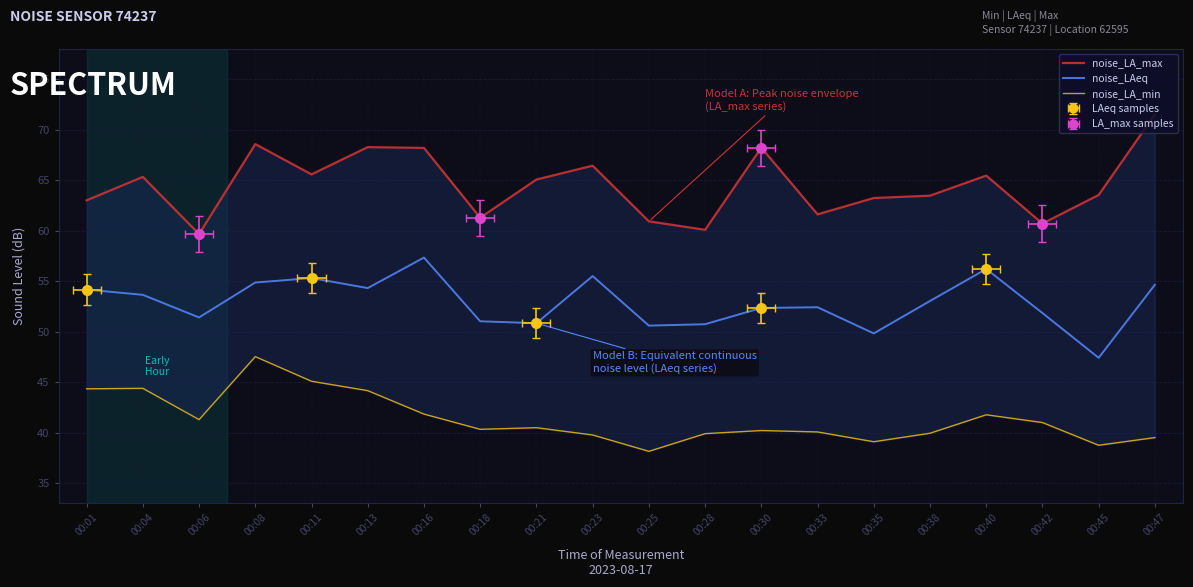

Is this an area chart (filled region under the line)?

No